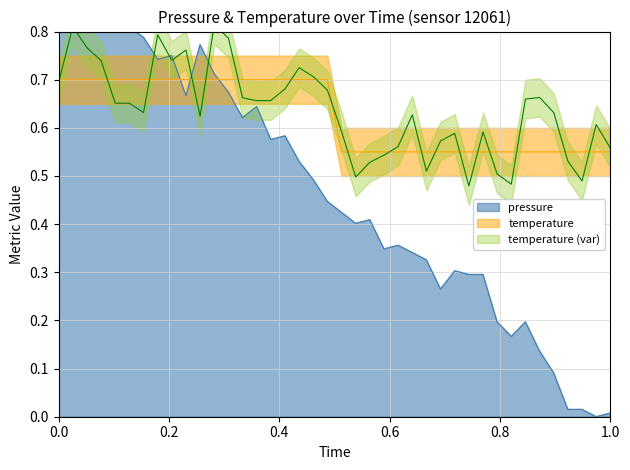

What is the maximum value shown in the chart?

1.0